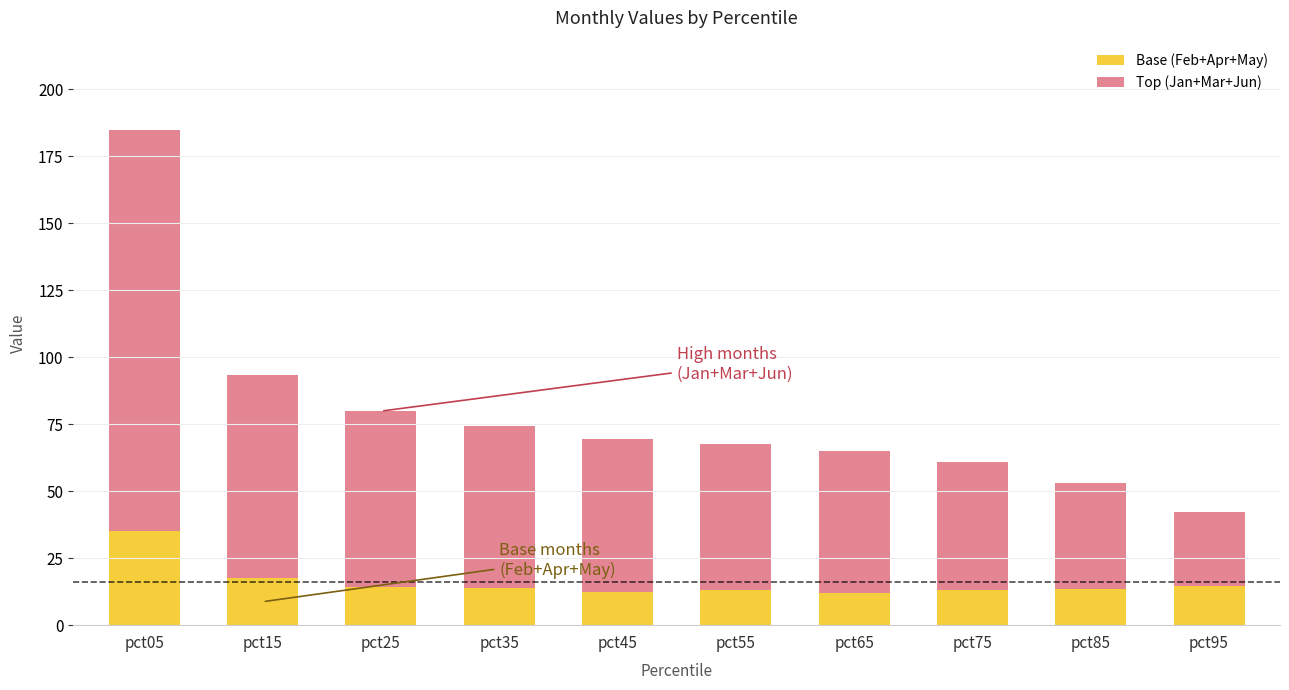

What is the average value of the Base (Feb+Apr+May) series?

16.0